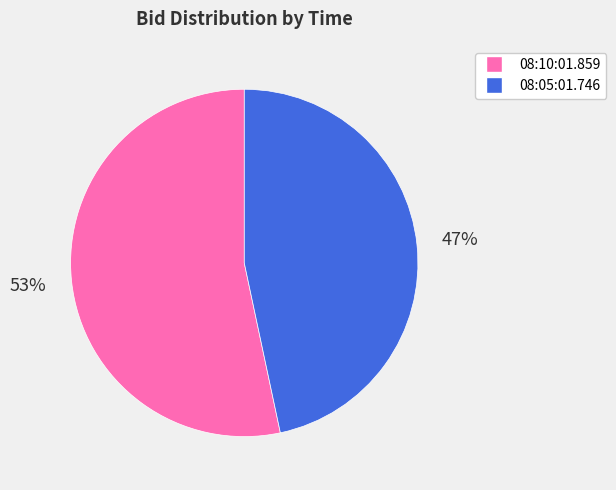

Do 08:10:01.859 and 08:05:01.746 together represent more than half of the pie?

Yes